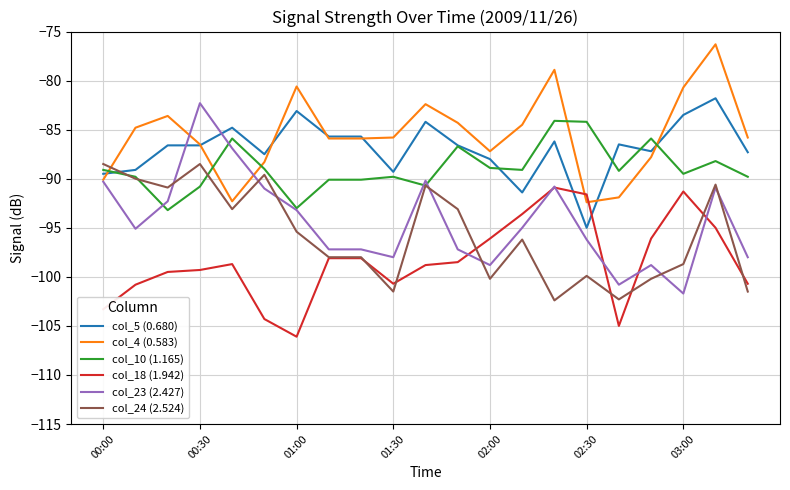

What is the lowest value of the col_10 (1.165) series?

-93.2